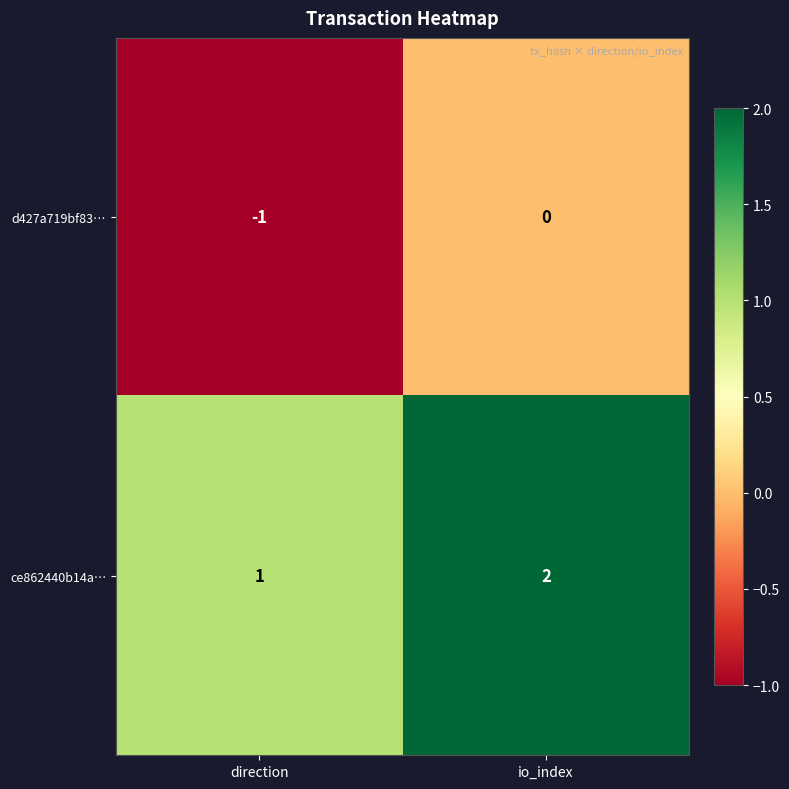

What is the difference between the highest and lowest values at direction?

2